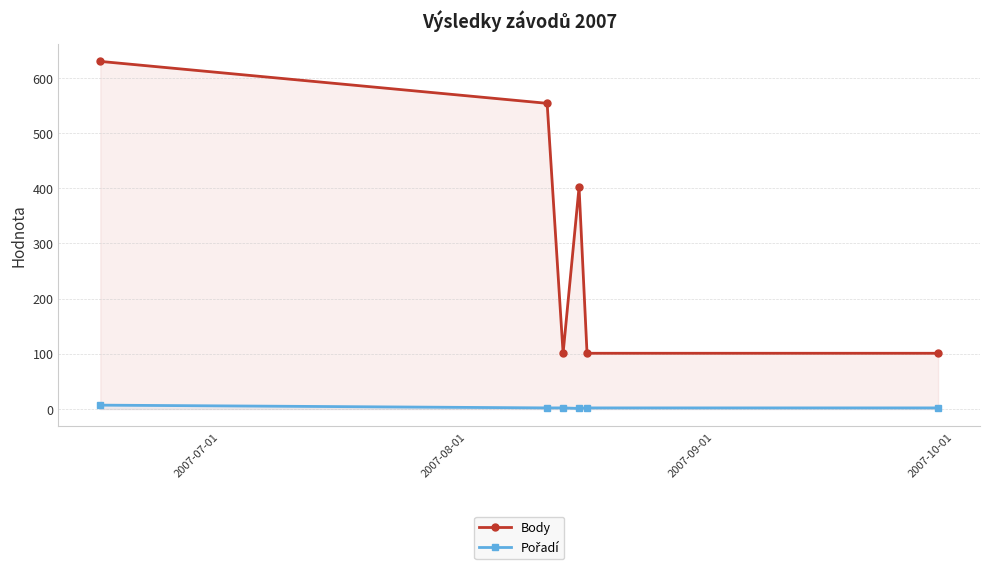

What is the sum of all Body values?

1889